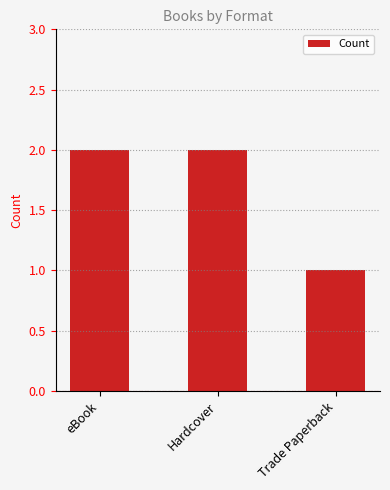

Count the values in the range 1 to 2.

3